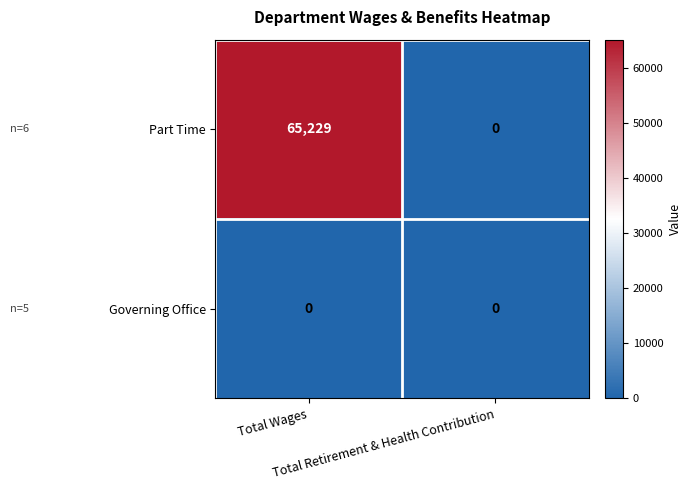

Rank the series by their average value, from lowest to highest.

Governing Office, Part Time